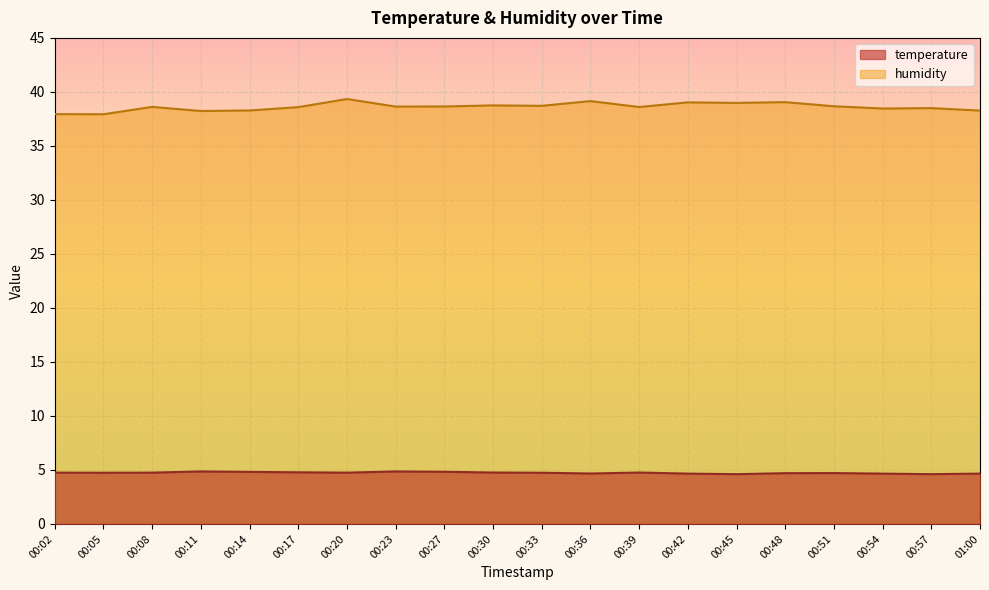

What is the difference between the maximum and minimum values in the humidity series?

1.4